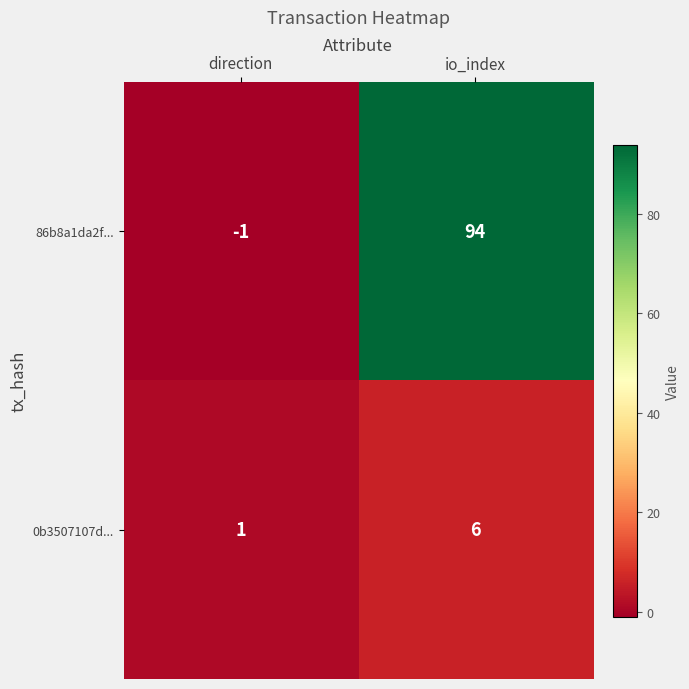

At io_index, list the series in order from smallest to largest.

0b3507107d..., 86b8a1da2f...